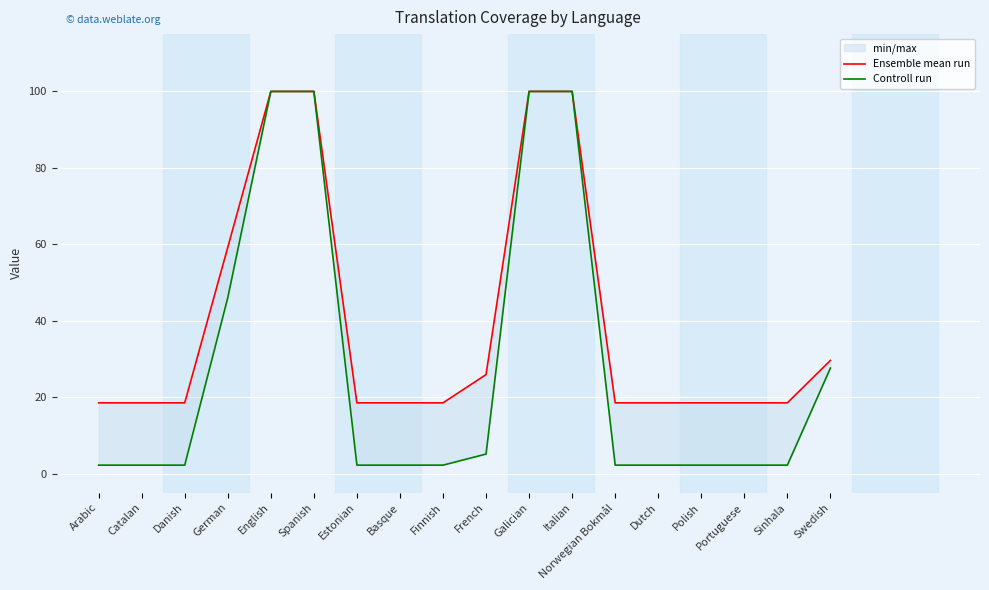

Between Danish and Spanish, which series saw the biggest shift?

Controll run